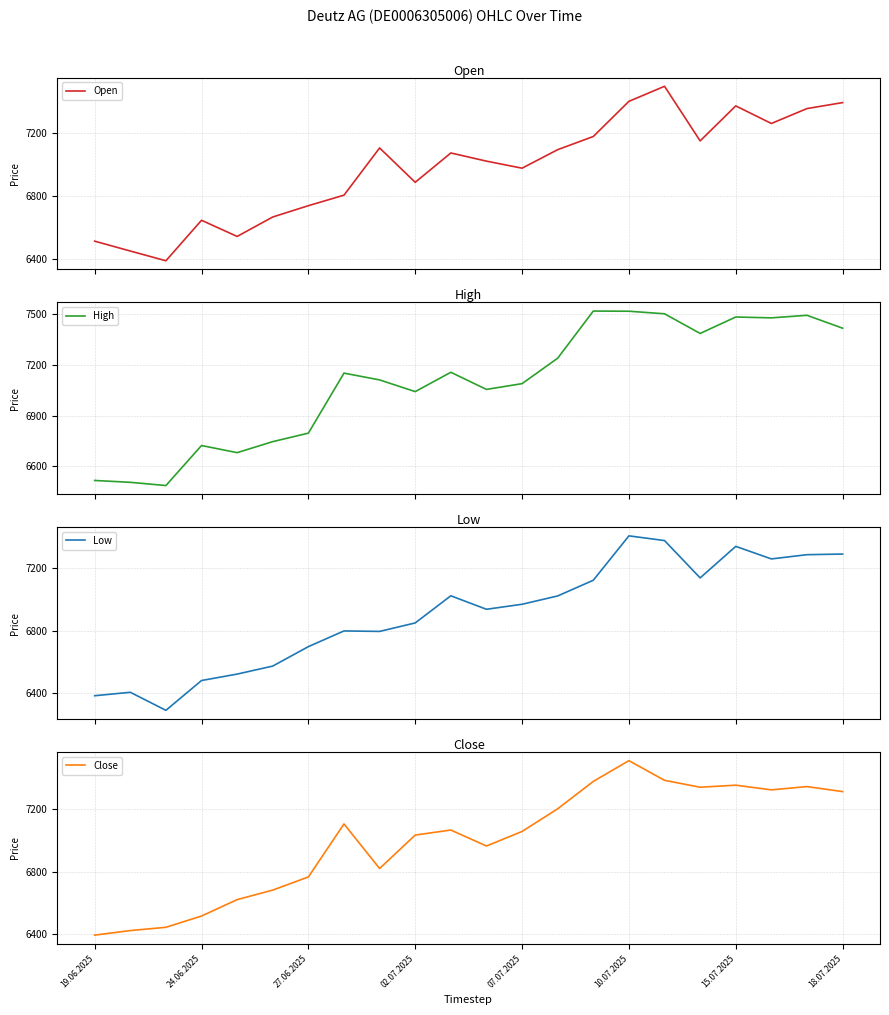

Which category has the lowest value in the Close series?

19.06.2025